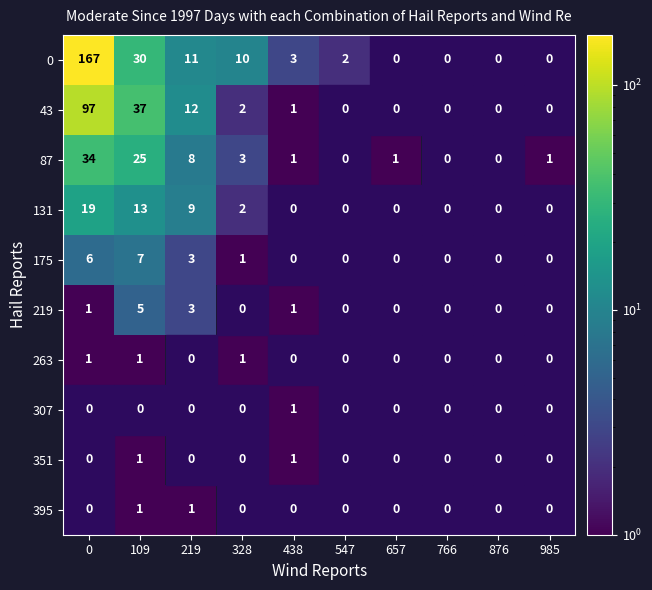

True or false: 351 has a value of 1 at 0.

False